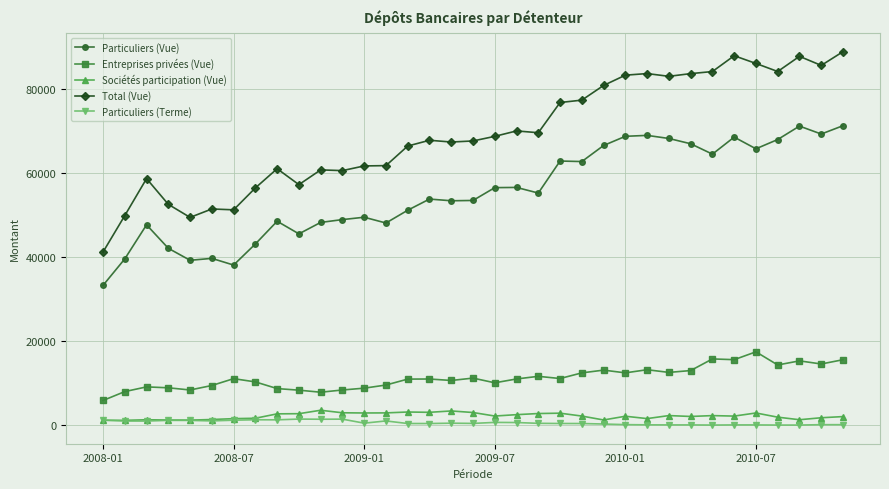

What is the difference between the maximum and minimum values in the Particuliers (Terme) series?

1421.0